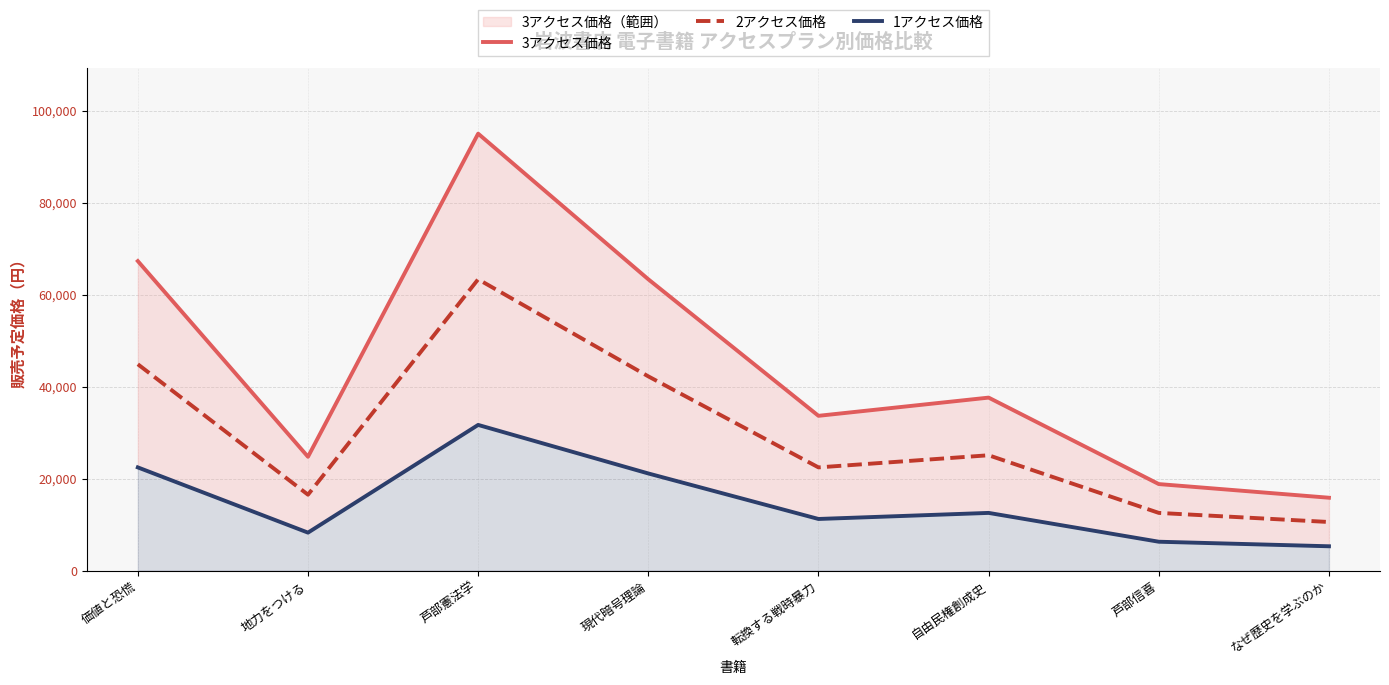

Is the value of 2アクセス価格 at 現代暗号理論 greater than the value of 1アクセス価格 at 地力をつける?

Yes